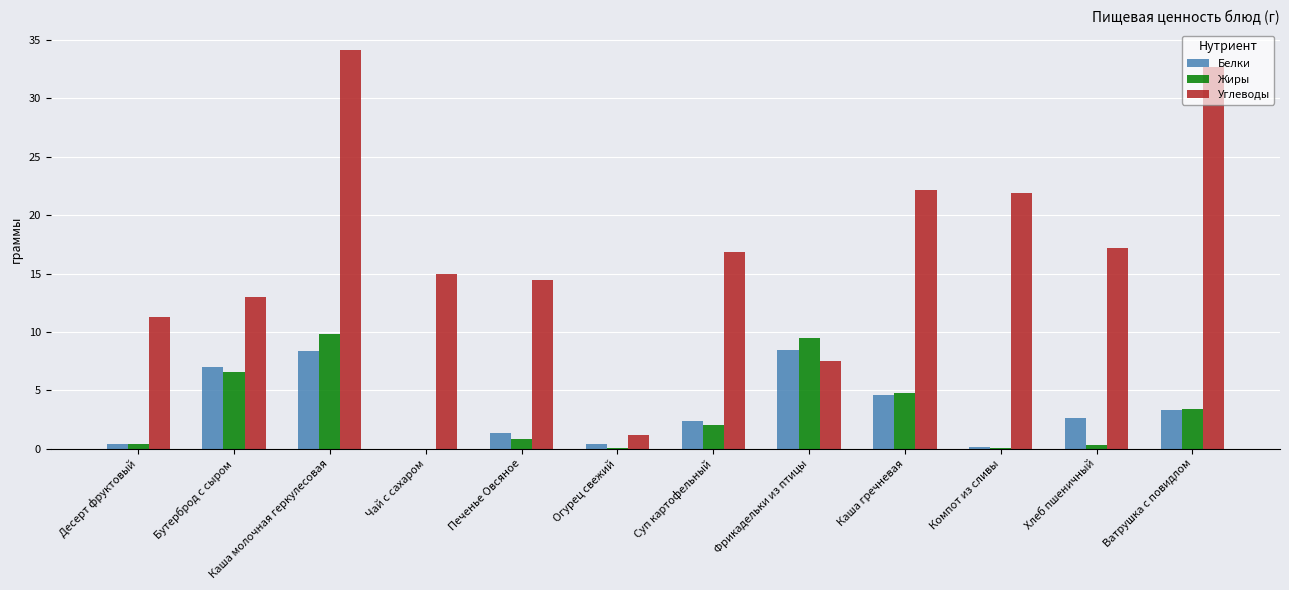

What is the maximum value shown in the chart?

34.1